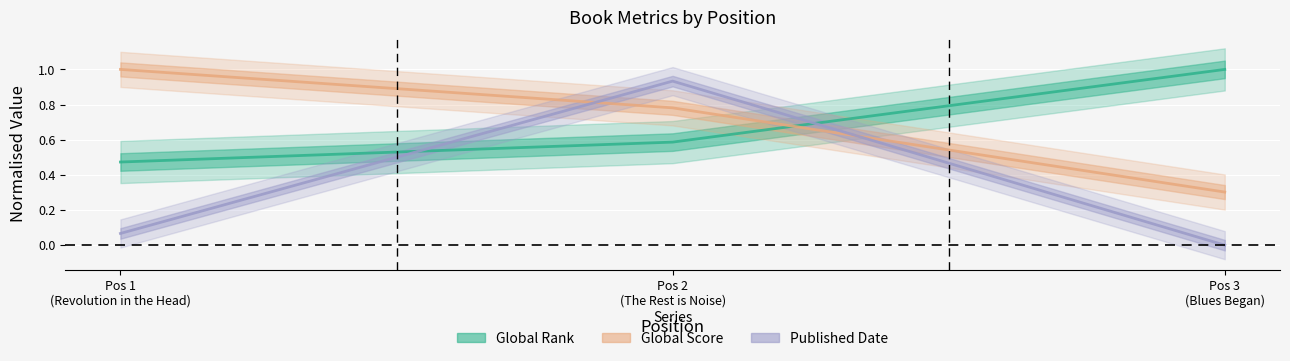

Which category has the lowest value in the Global Rank series?

Pos 1 (Revolution in the Head)